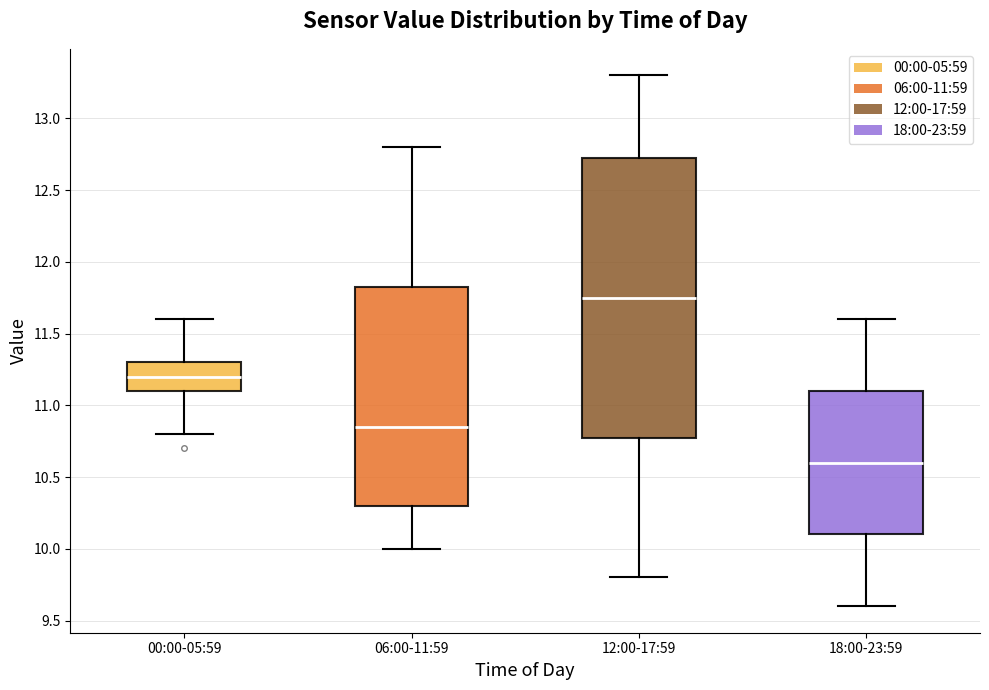

Reading left to right, transcribe this box plot: for each box, give where its median line is, the range the box spans, and where its two whiskers end, as read against the y-axis. The values are not printed on the chart, so give them approximately, as read against the axis.

00:00-05:59: median 11.20, box 11.10 to 11.30, whiskers 10.80 to 11.60
06:00-11:59: median 10.85, box 10.30 to 11.85, whiskers 10.00 to 12.80
12:00-17:59: median 11.75, box 10.80 to 12.75, whiskers 9.80 to 13.30
18:00-23:59: median 10.60, box 10.10 to 11.10, whiskers 9.60 to 11.60